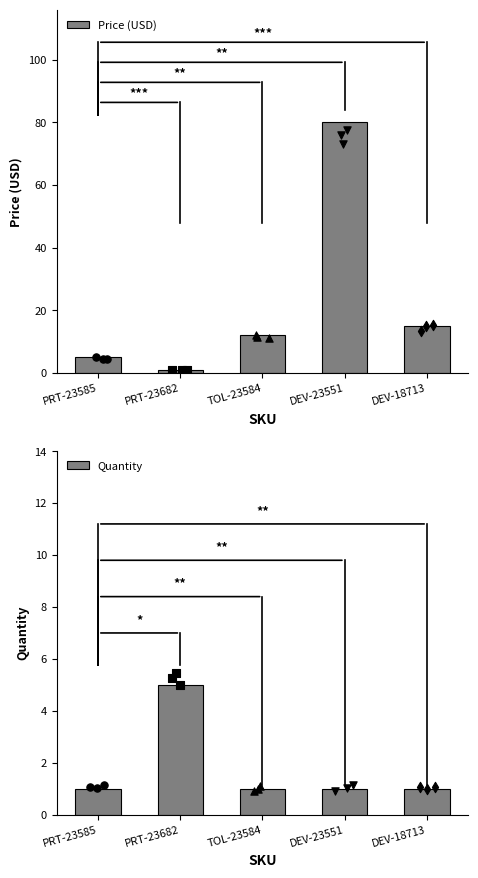

Which series has the largest total across all categories?

Price (USD)